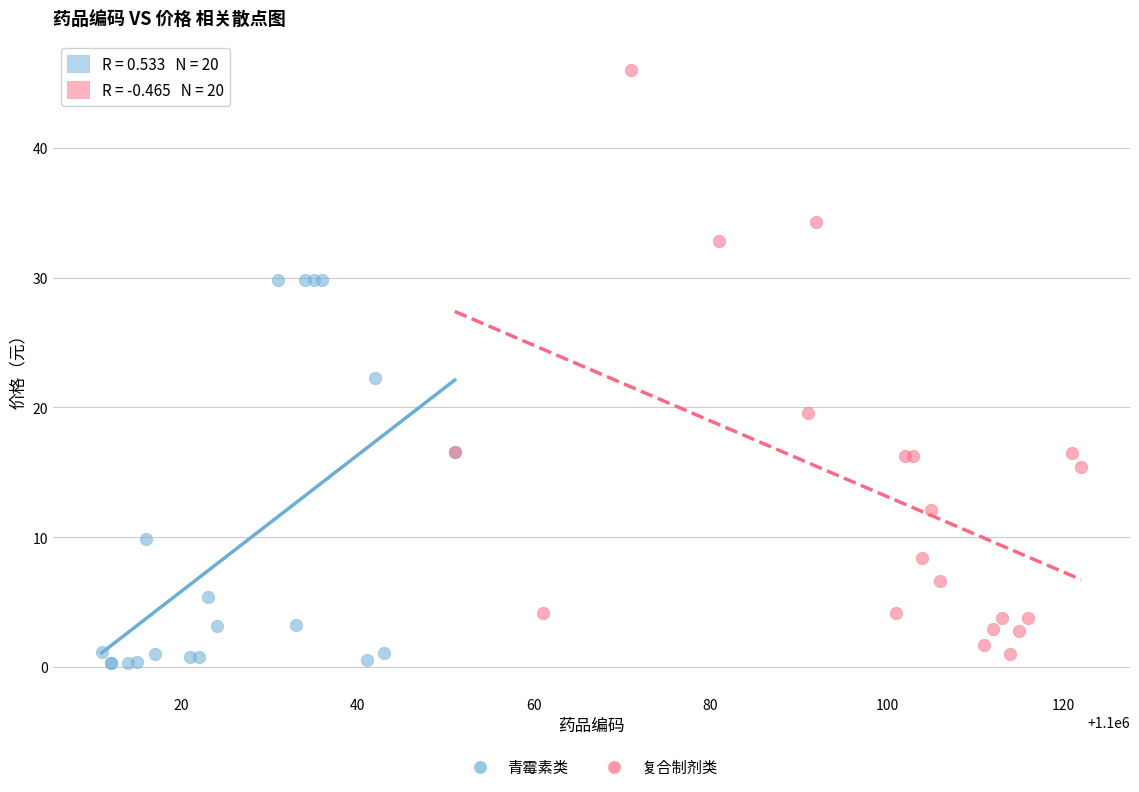

What are all the series names shown in the legend?

青霉素类, 复合制剂类